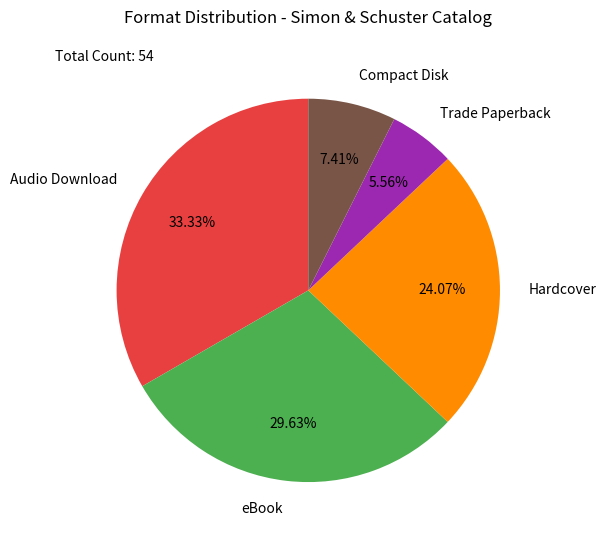

To the nearest percent, what percentage of the pie is Hardcover?

24%